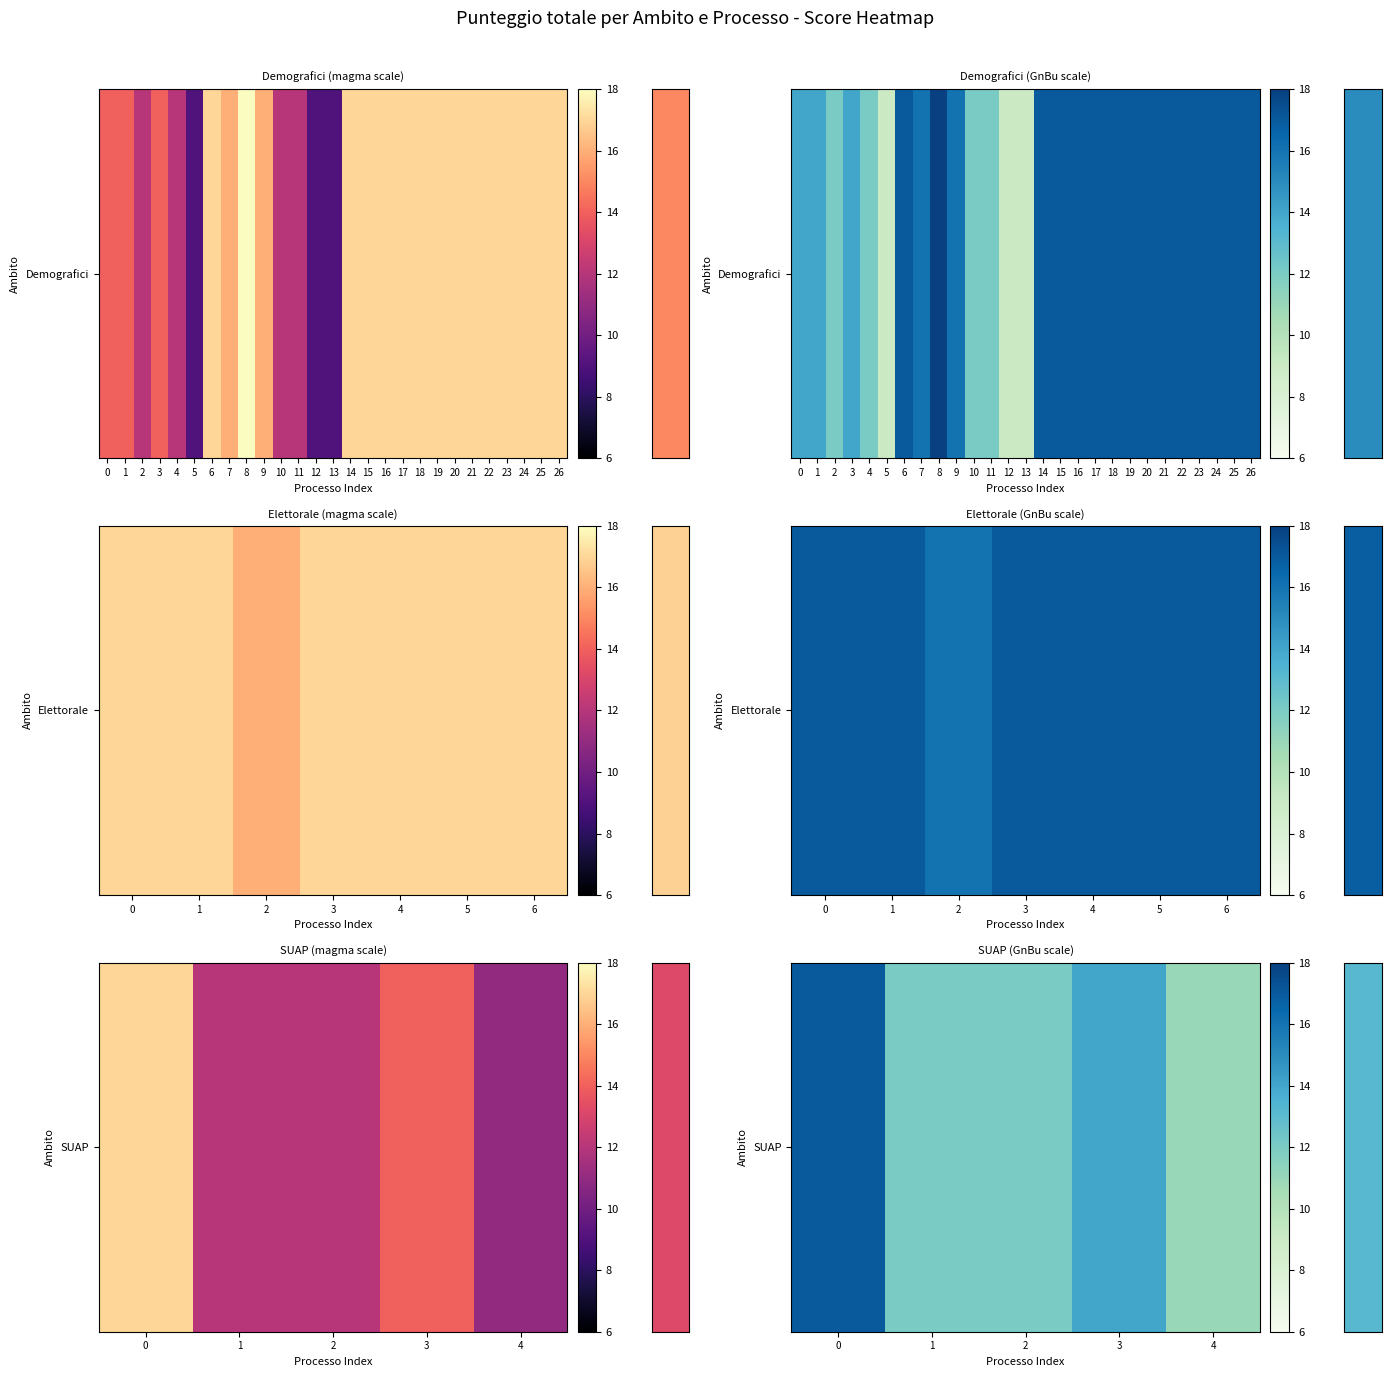

Is it true that the value at 0 is 8?

False